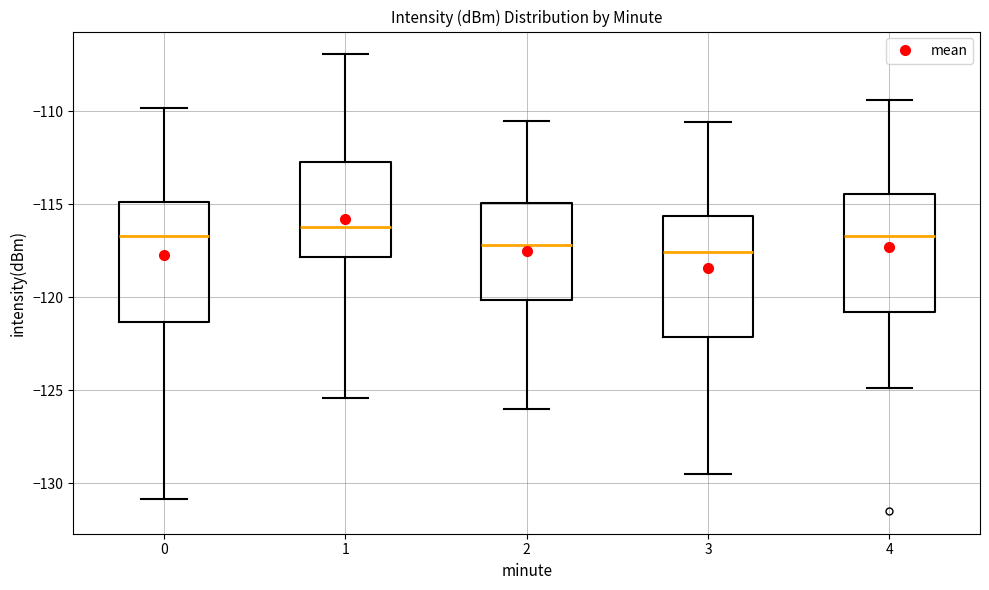

Where is the upper edge of the box at x = 4 on the y-axis? The values are not printed on the chart, so give them approximately, as read against the axis.

-114.5